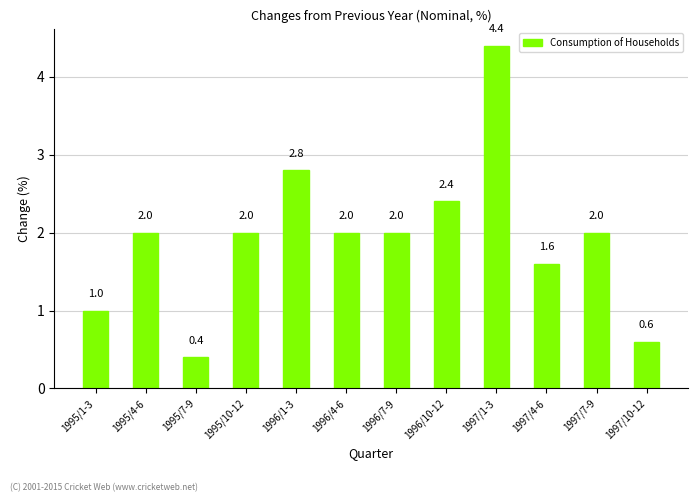

Is it true that the value at 1995/10-12 is 2.0?

True